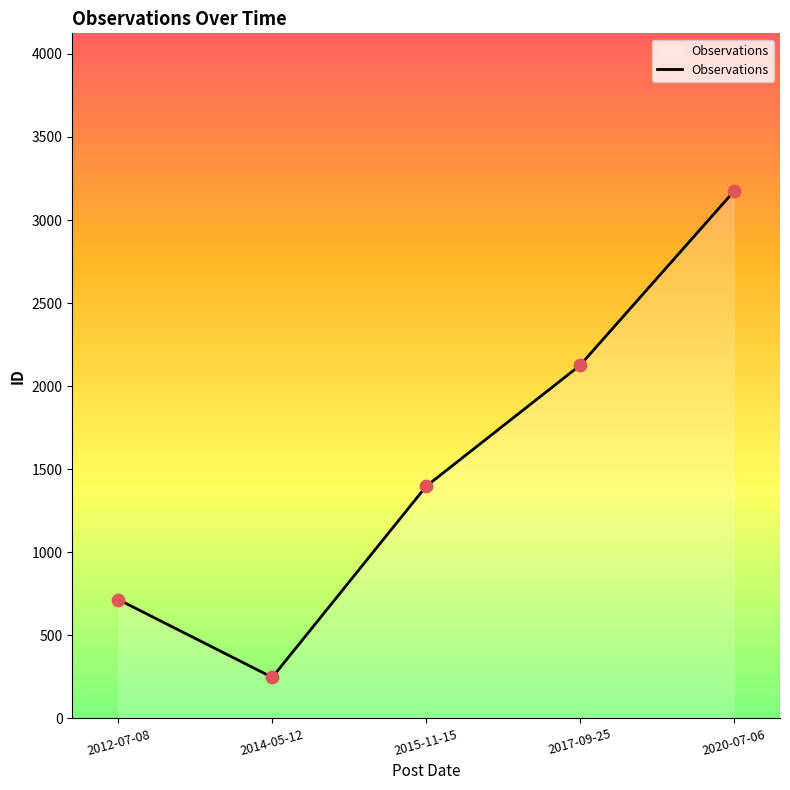

What is the ratio of the value at 2014-05-12 to the value at 2012-07-08?

0.3